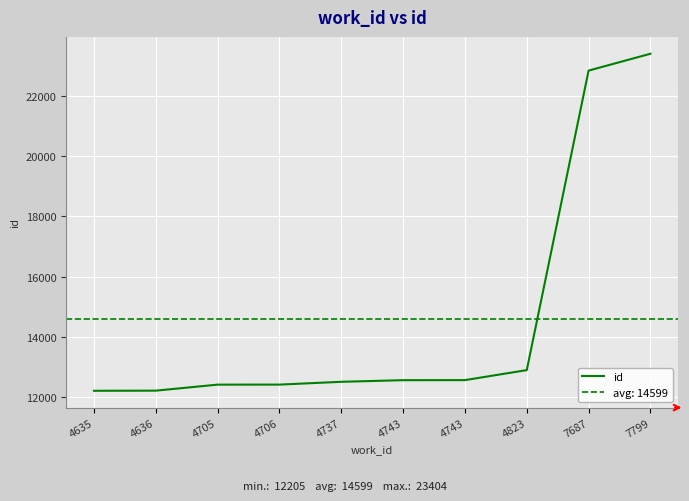

What is the change in value from 4705 to 4706?

+1